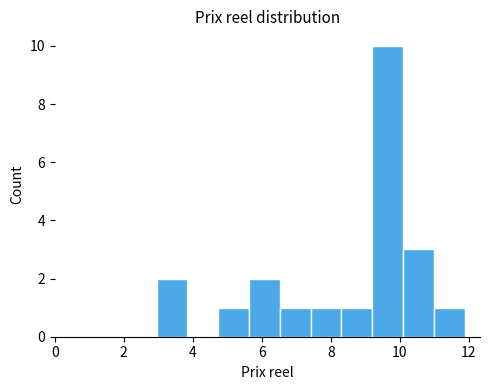

Over which range of the x-axis is the bar tallest?

9.2 to 10.0